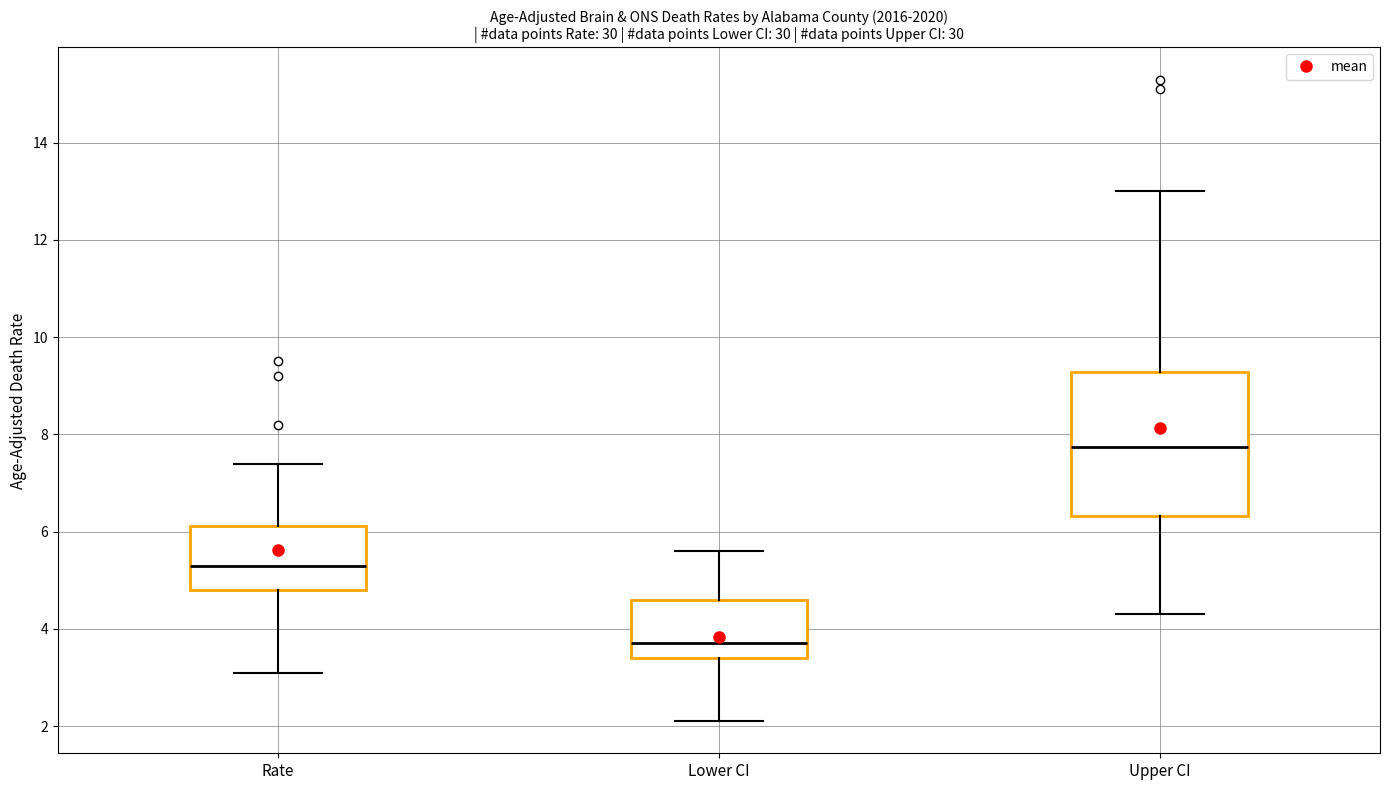

Which box's median line is the highest?

Upper CI